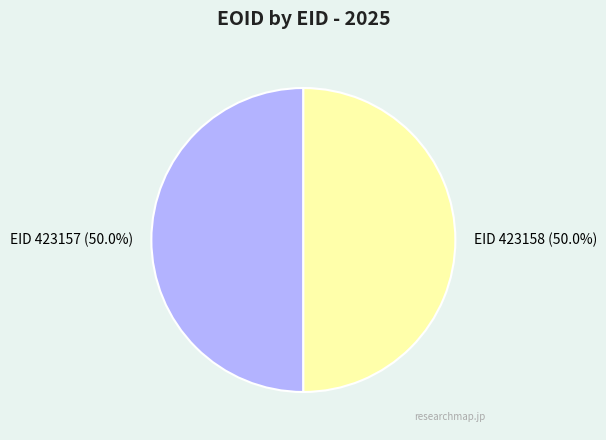

Which slice is the smallest?

423157